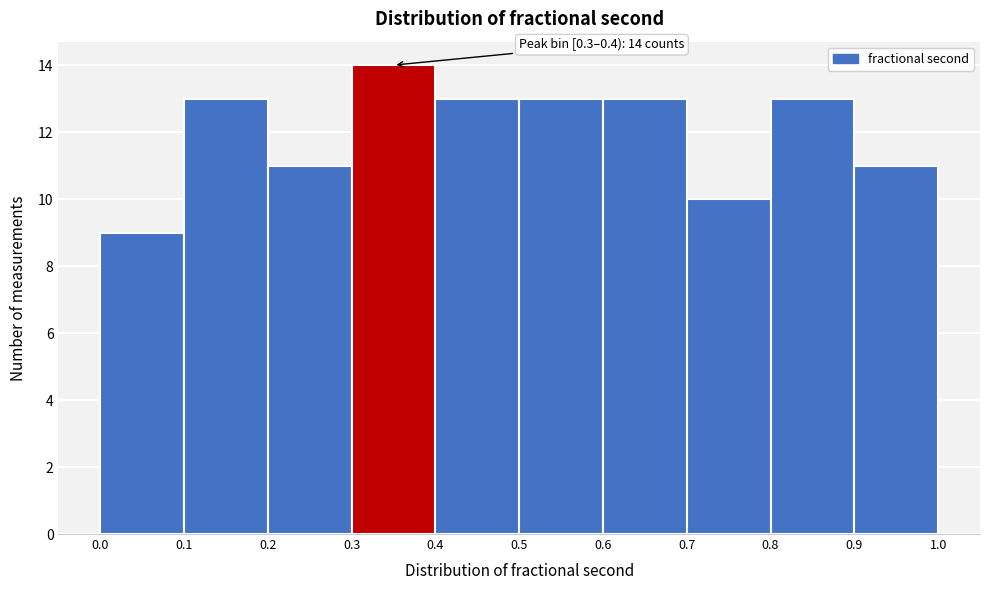

Over which range of the x-axis is the bar tallest?

0.3 to 0.4